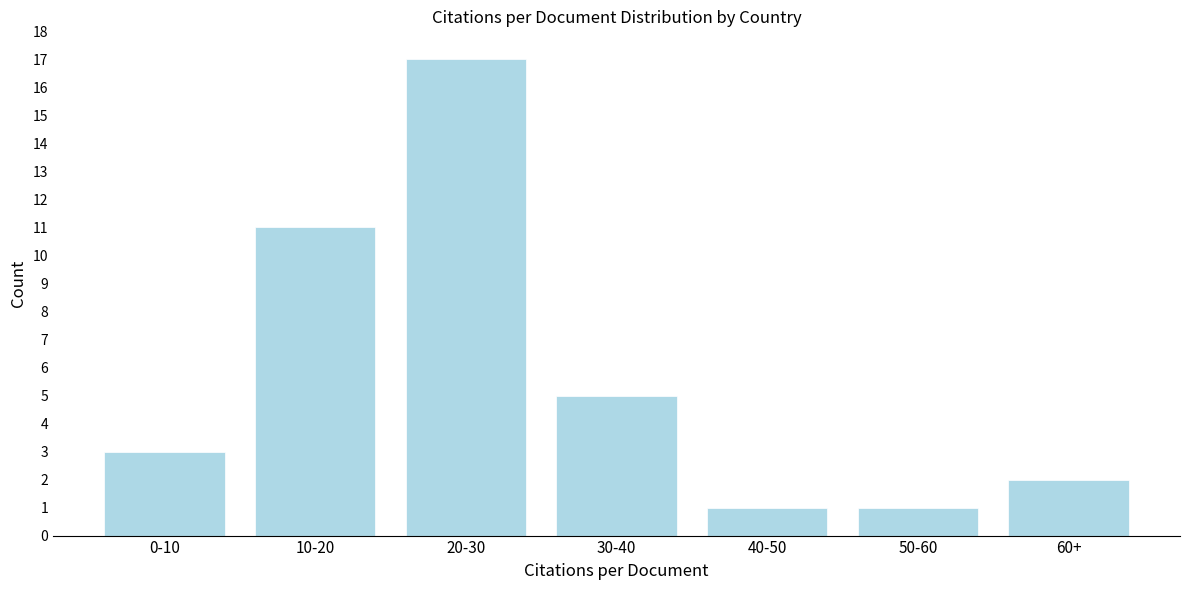

Reading right to left, transcribe all the data shown in this chart.

60+=2	50-60=1	40-50=1	30-40=5	20-30=17	10-20=11	0-10=3